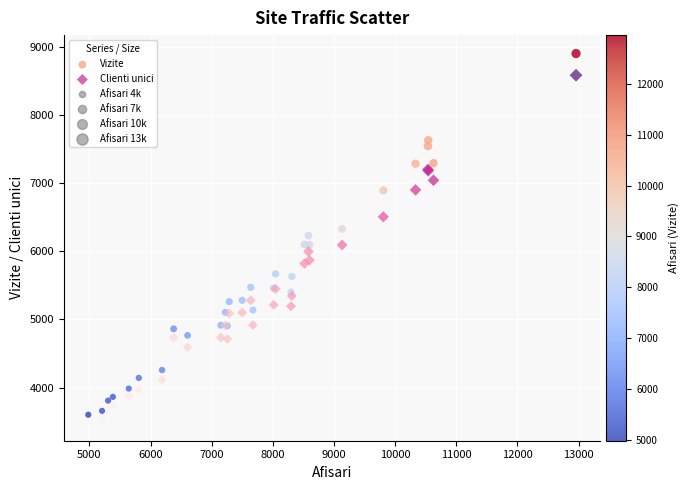

Which series reaches the maximum Y coordinate?

Vizite